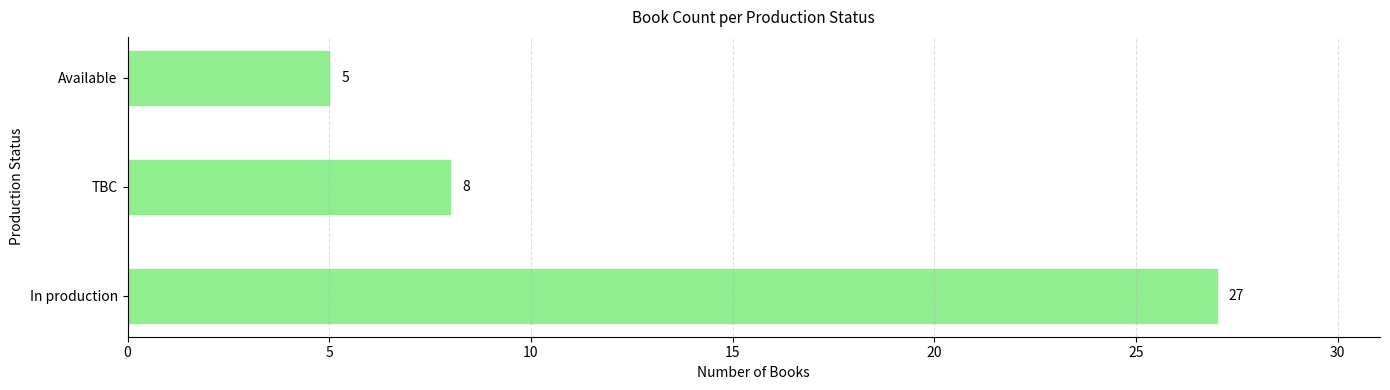

At which label is the value closest to 16?

TBC